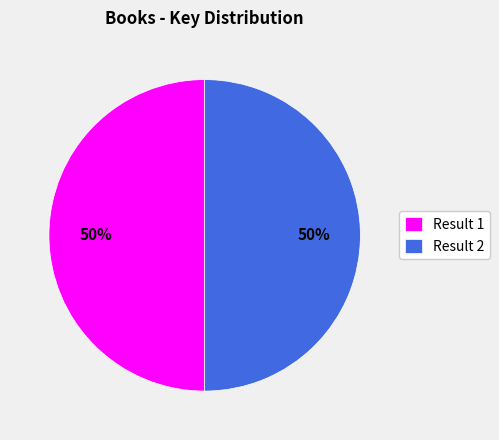

How many segments does this pie chart have?

2